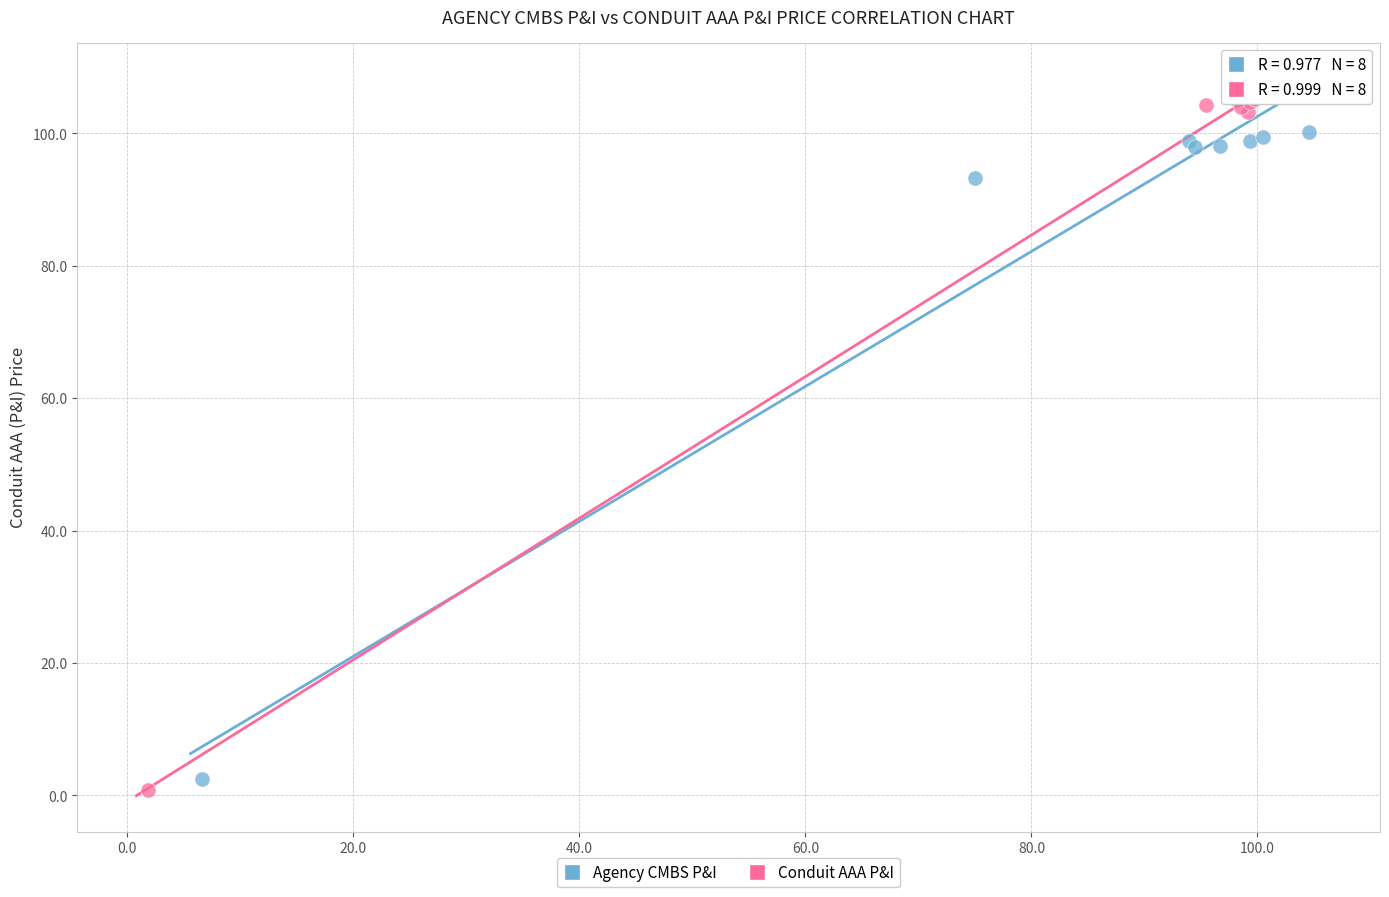

Which series contains the lowest Y value?

Conduit AAA P&I